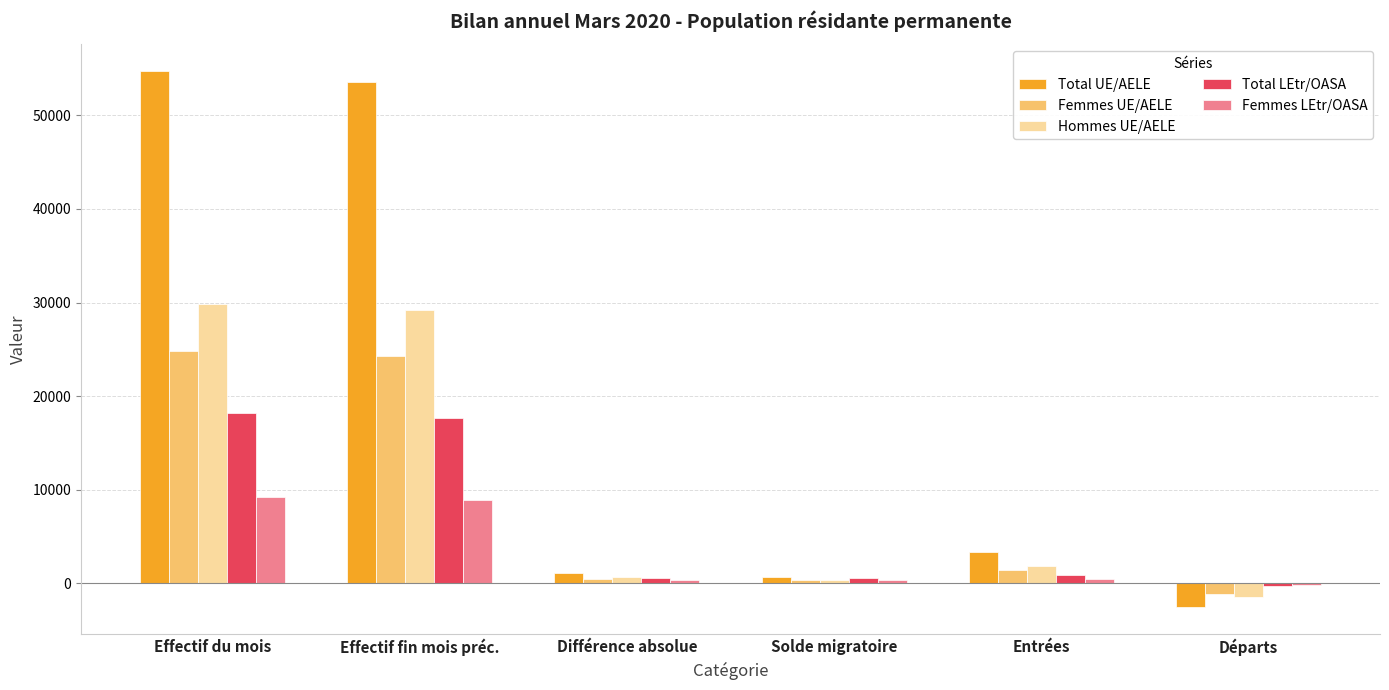

At which category does the chart reach its peak across all series?

Effectif du mois